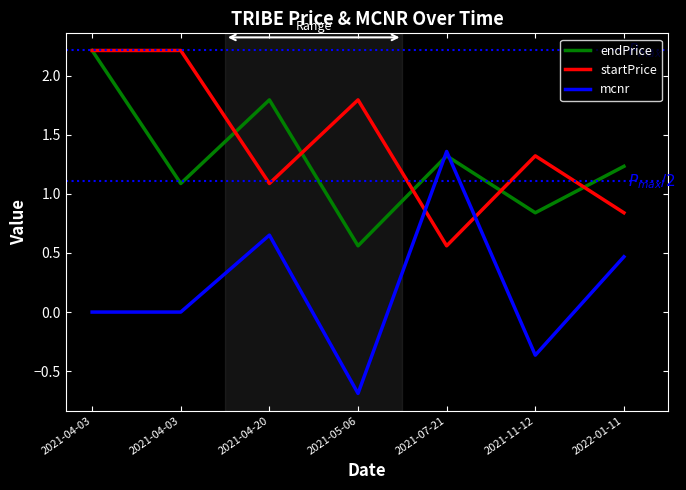

What is the difference between the highest and lowest values at 2021-07-21?

0.8